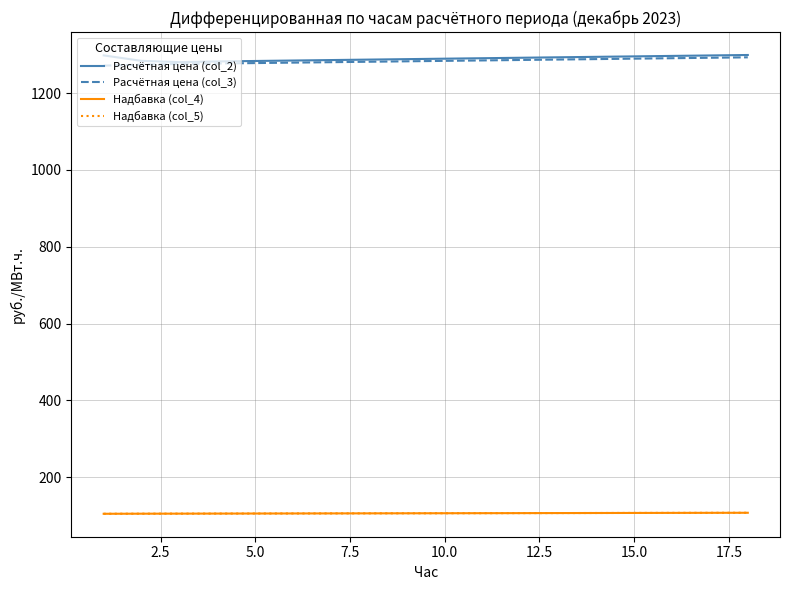

Does the chart have visible grid lines?

Yes